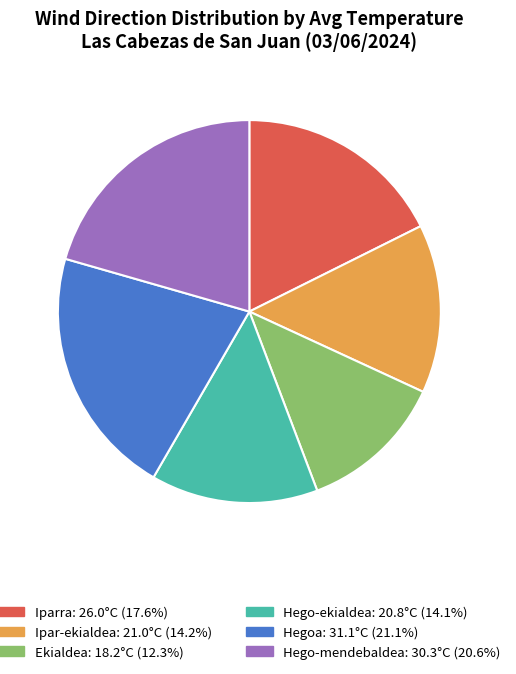

Count the number of slices in the pie.

6